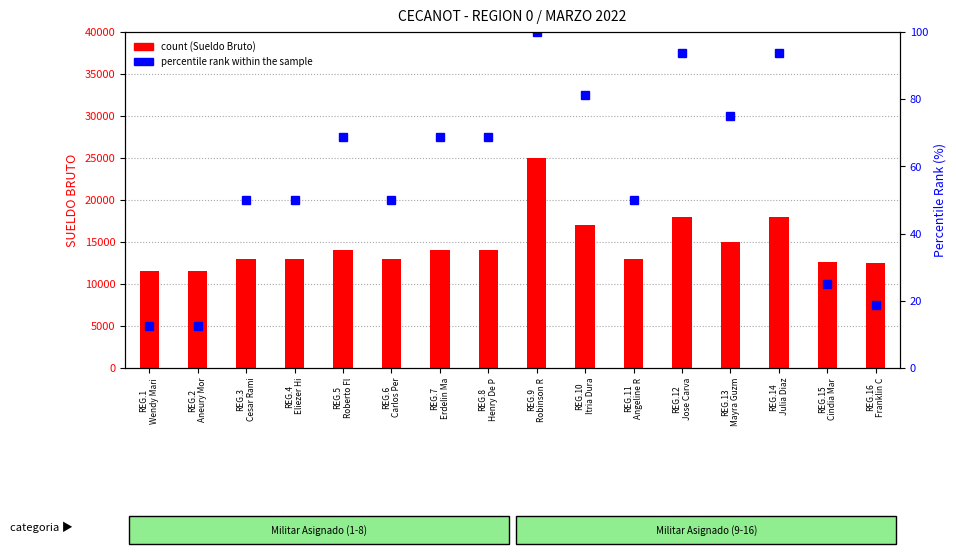

Is the value of percentile rank within the sample at REG.9
Robinson R greater than the value of count at REG.2
Aneury Mor?

No